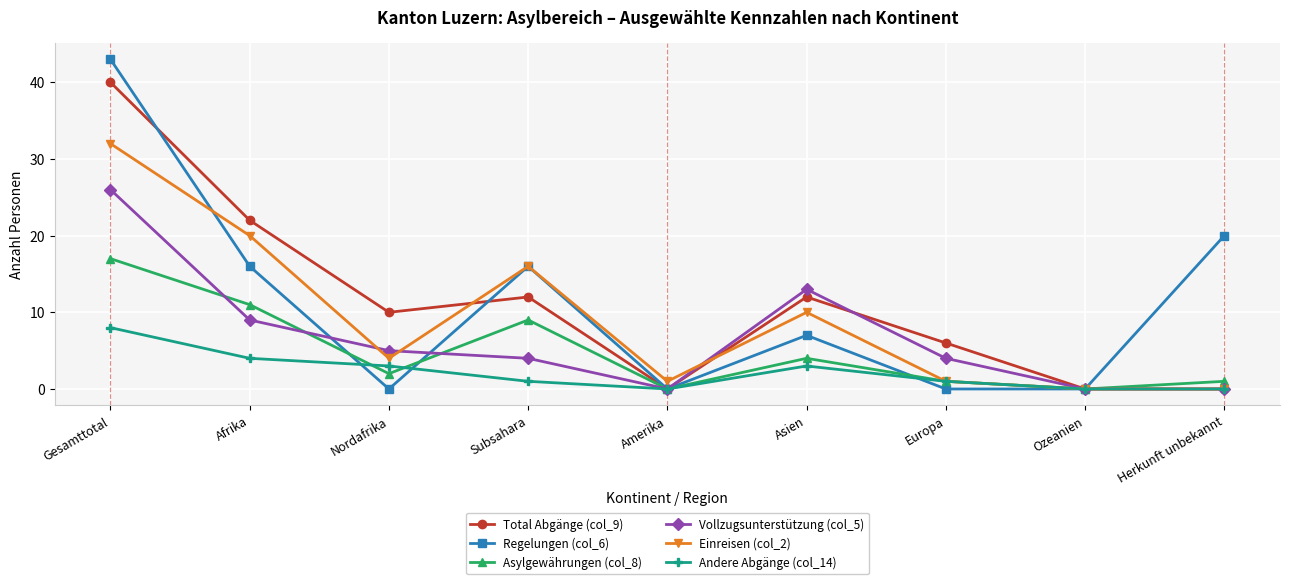

The value of Total Abgänge (col_9) at Nordafrika is 10. True or false?

True